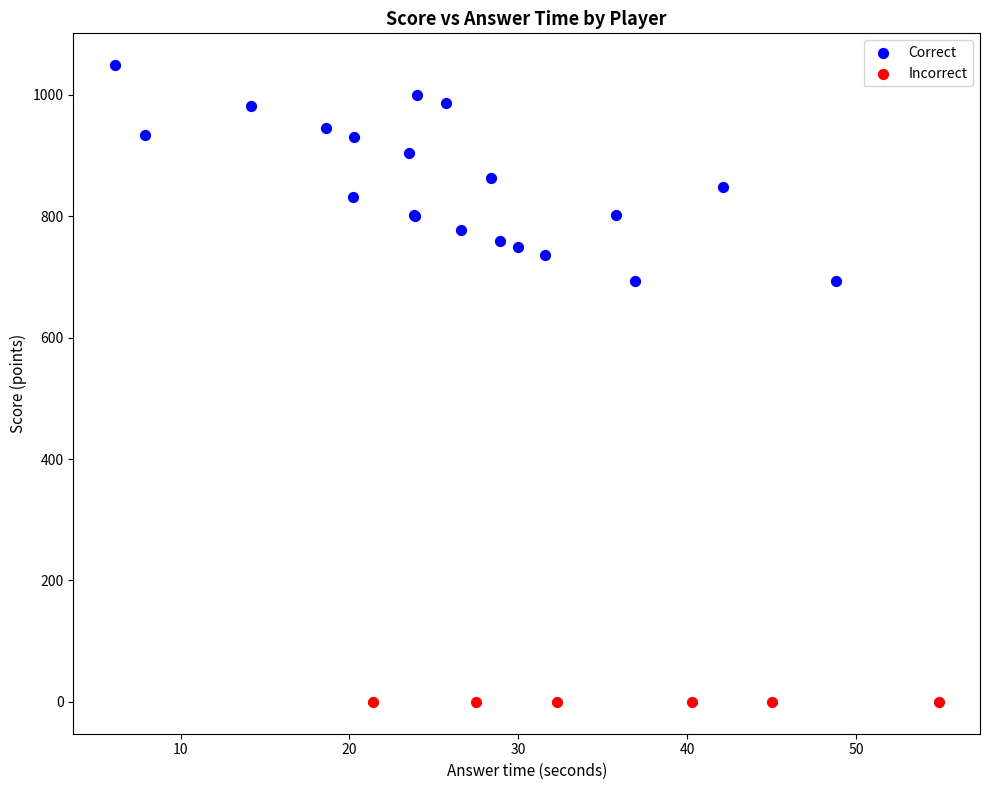

Which series reaches the maximum Y coordinate?

Correct